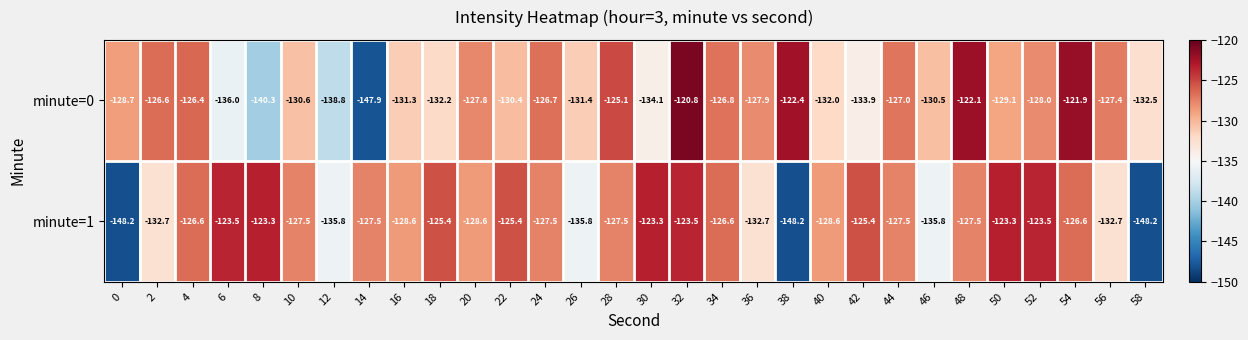

What is the sum of the minute=0 values at 46 and 38?

-252.9